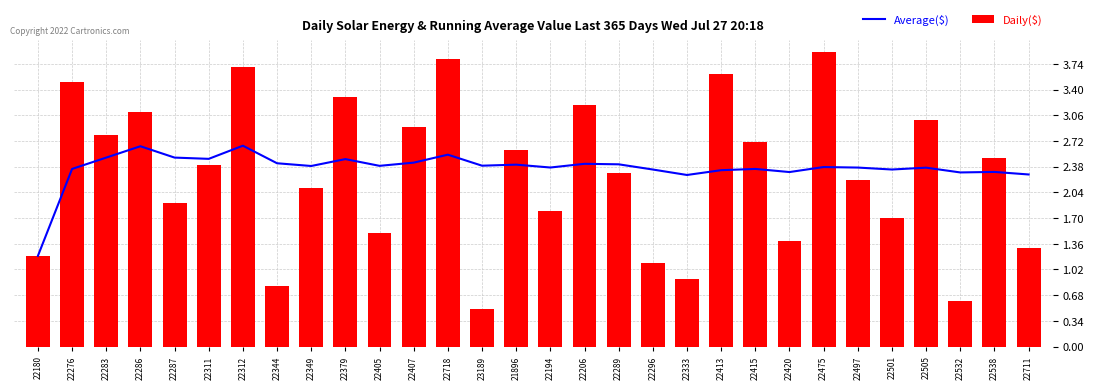

Rank the series at 21896 from highest to lowest value.

Daily($), Average($)